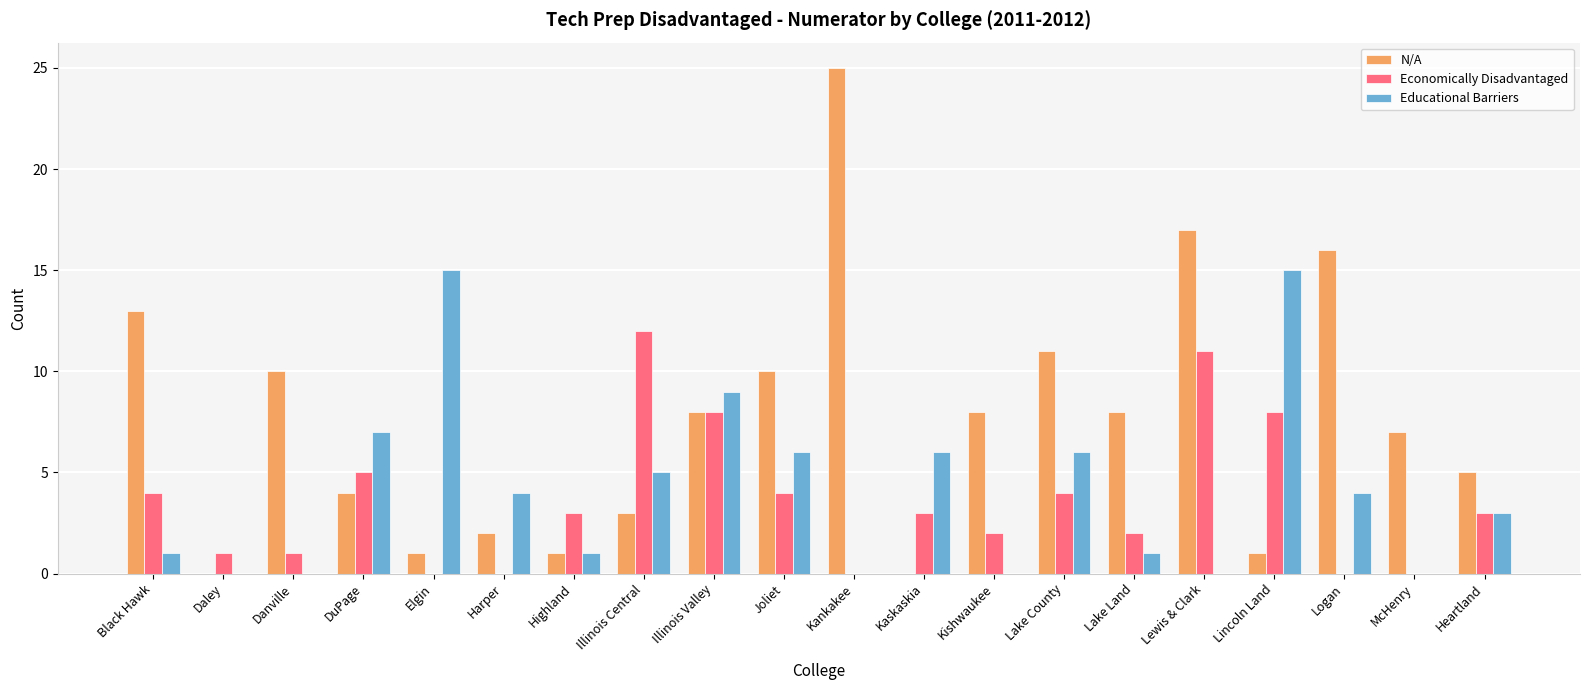

What is the total value across all series at Joliet?

20